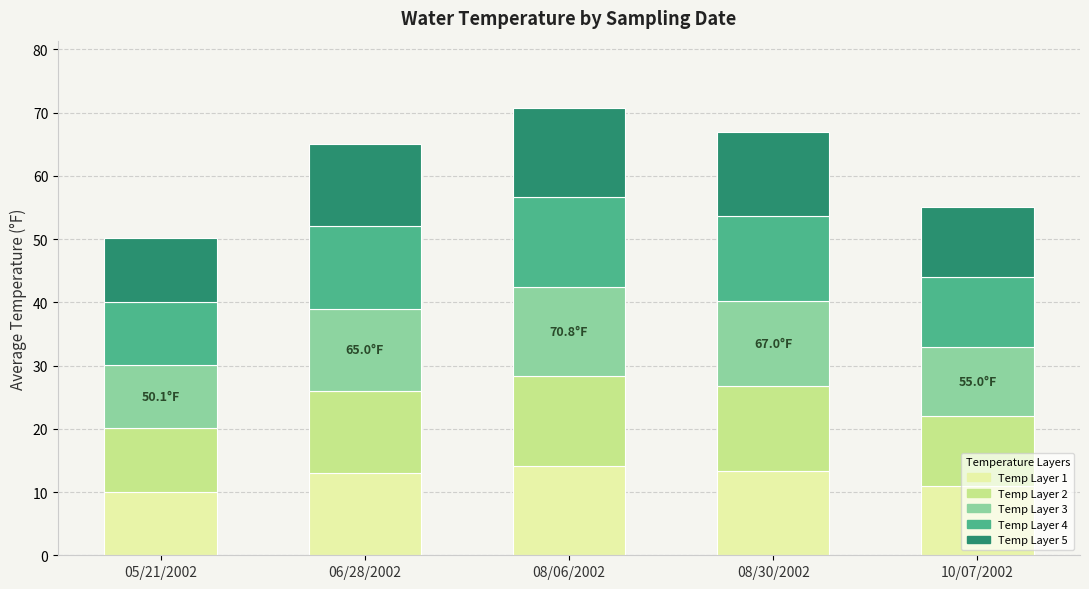

What is the total value across all series at 10/07/2002?

55.0